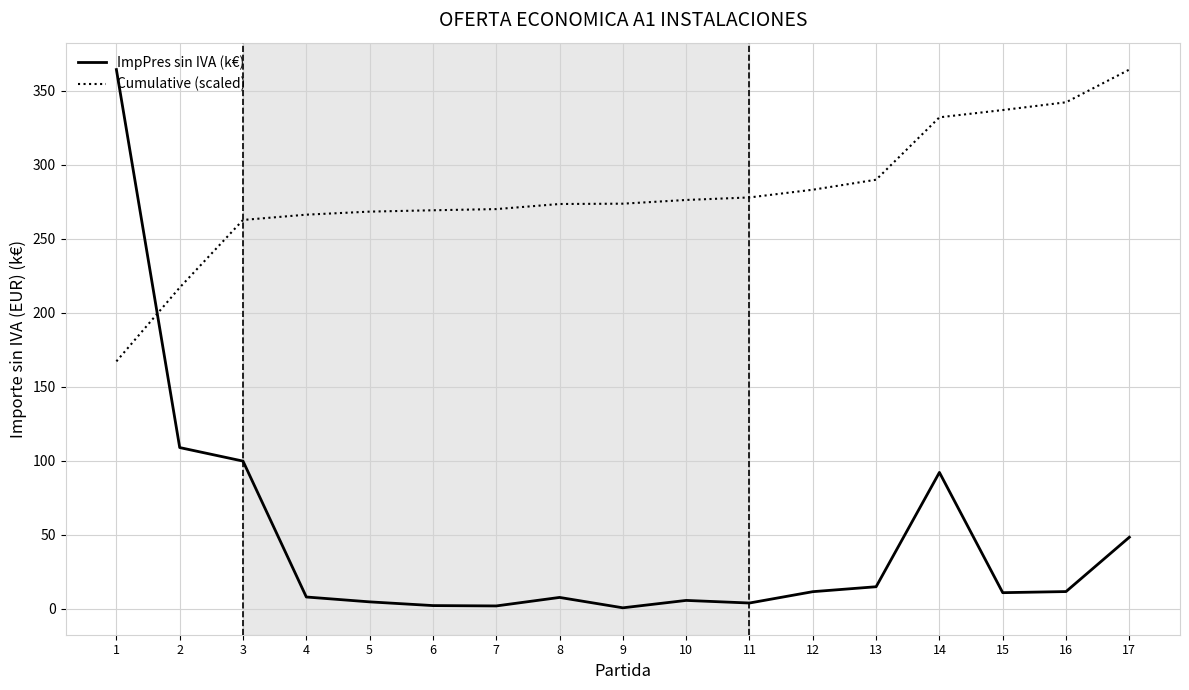

The value of ImpPres sin IVA (k€) at 3 is 42.1. True or false?

False